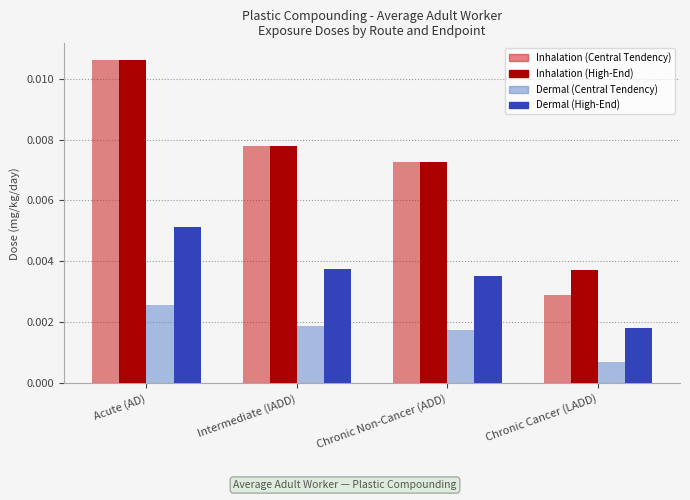

How many Dermal (High-End) values are between 0 and 1?

4